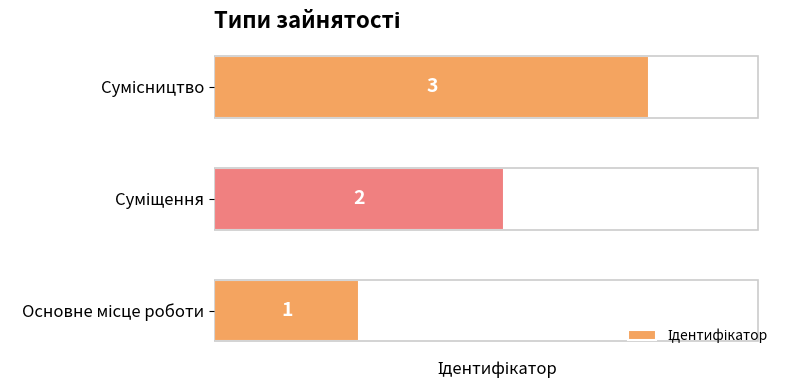

Reading right to left, list all the values displayed in this chart.

3	2	1